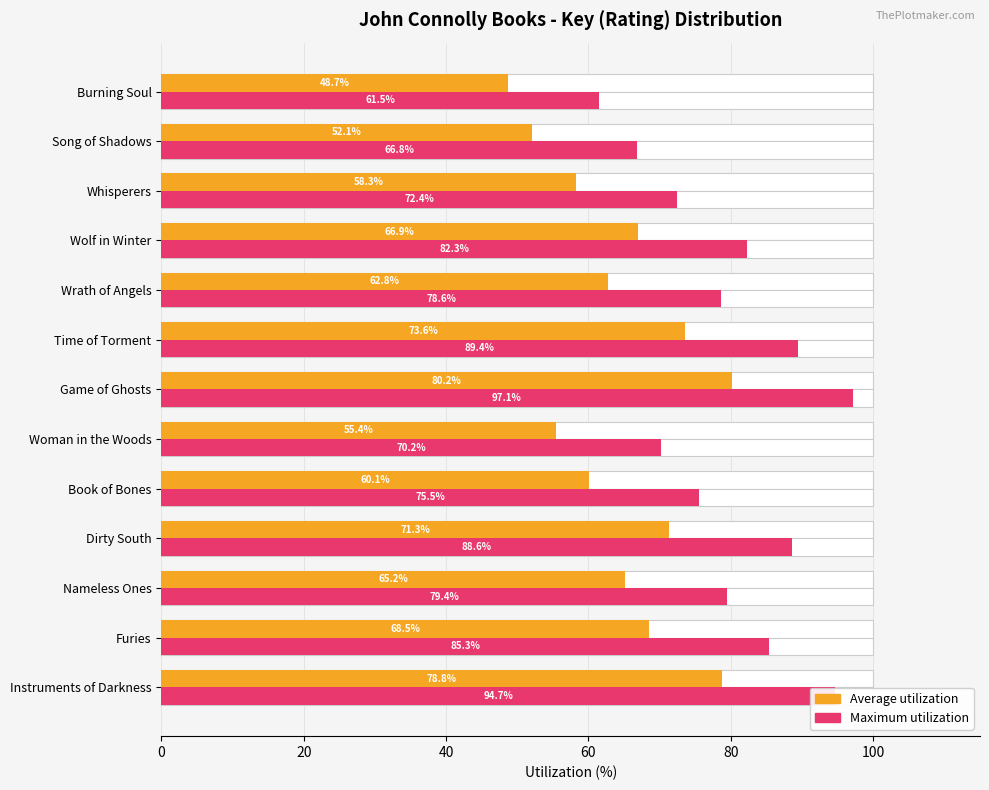

How many data points in Average utilization are above 65?

7